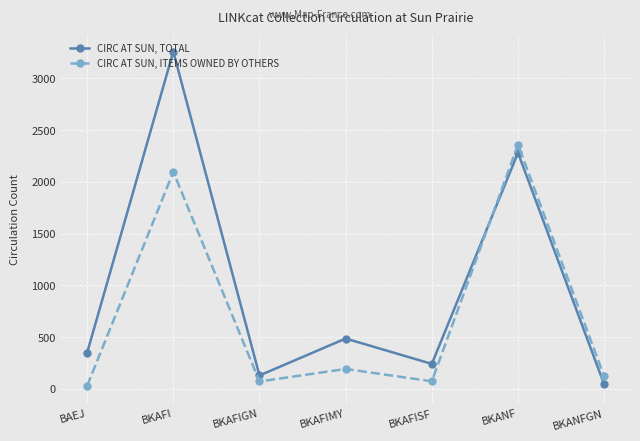

The value of CIRC AT SUN, TOTAL at BKAFIMY is 486. True or false?

True